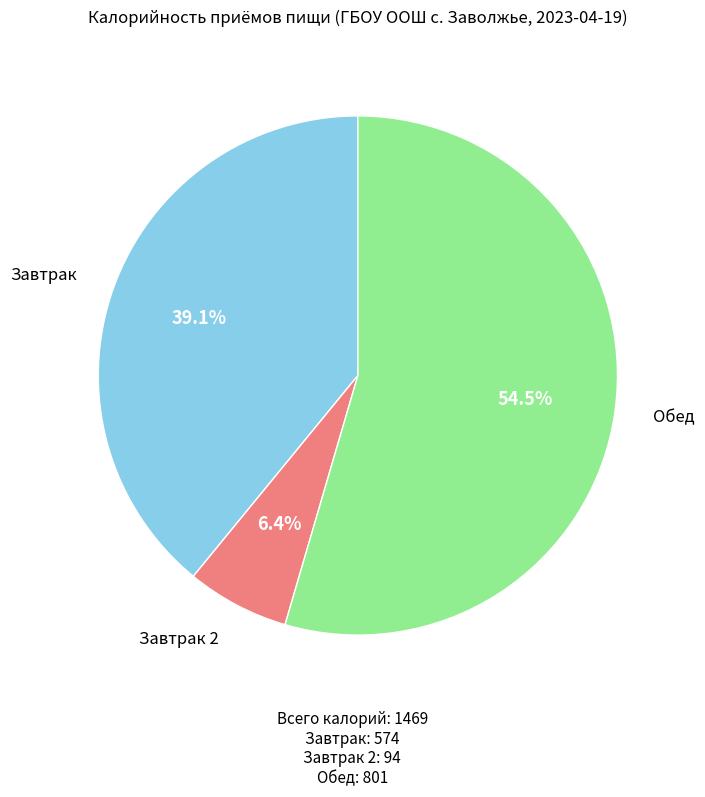

Is there any slice that represents more than half of the pie?

Yes